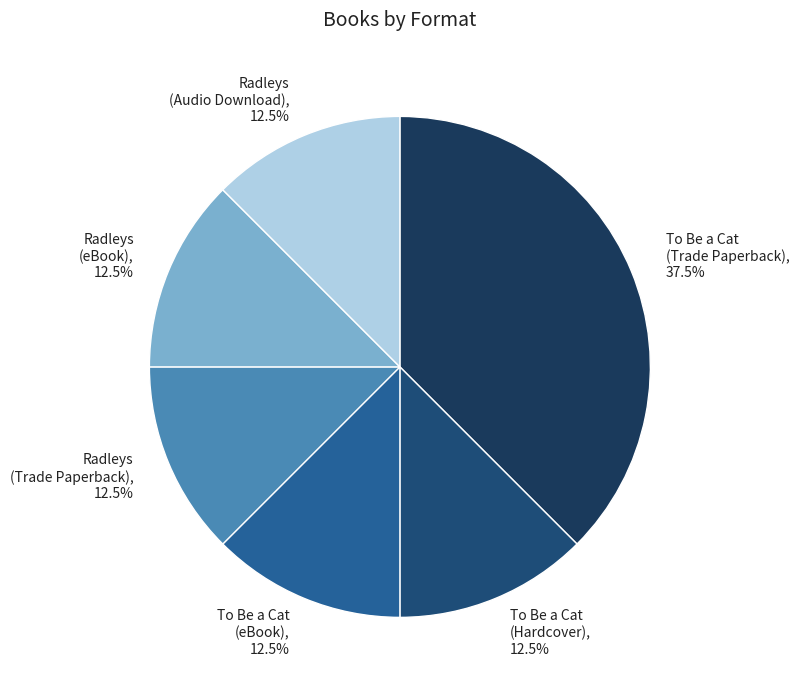

Count the number of slices in the pie.

6